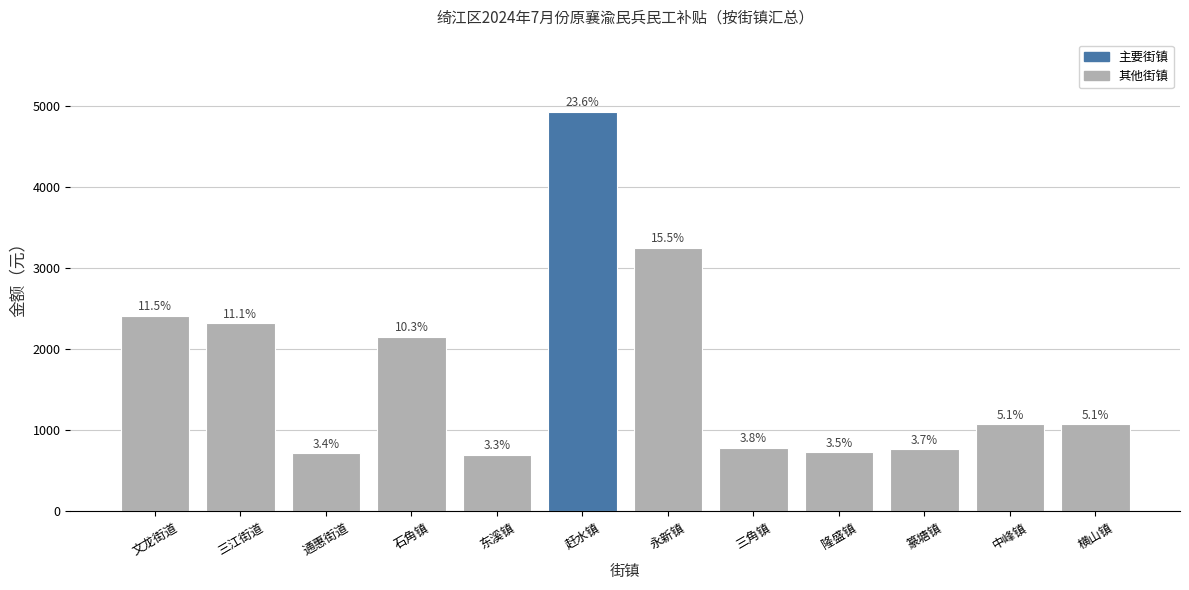

Which category has the highest value across all series?

赶水镇